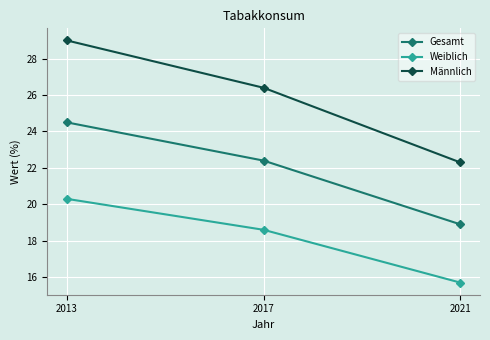

What is the sum of the Männlich values at 2013 and 2021?

51.3